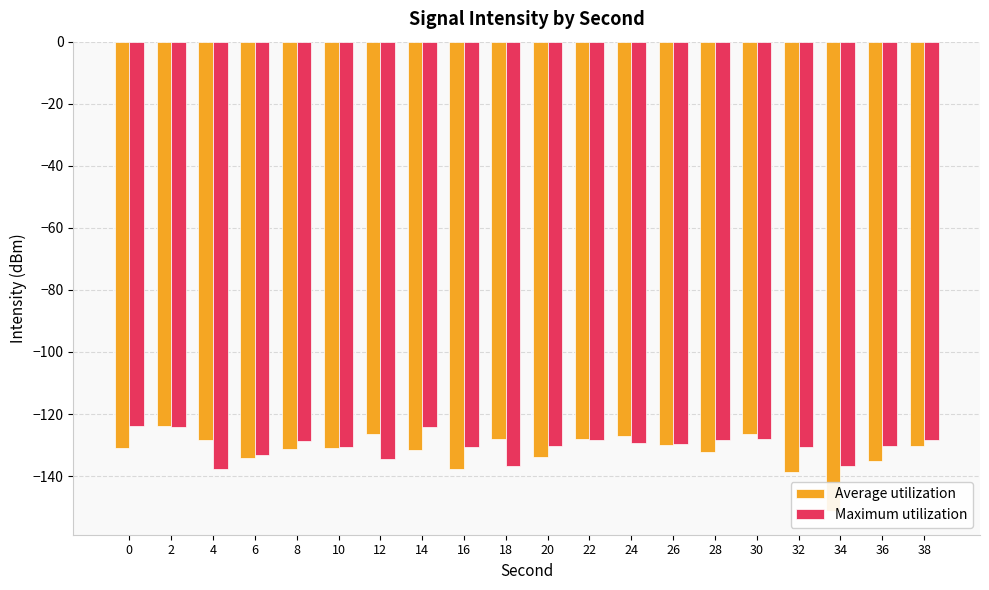

Rank the series by their average value, from highest to lowest.

Maximum utilization, Average utilization